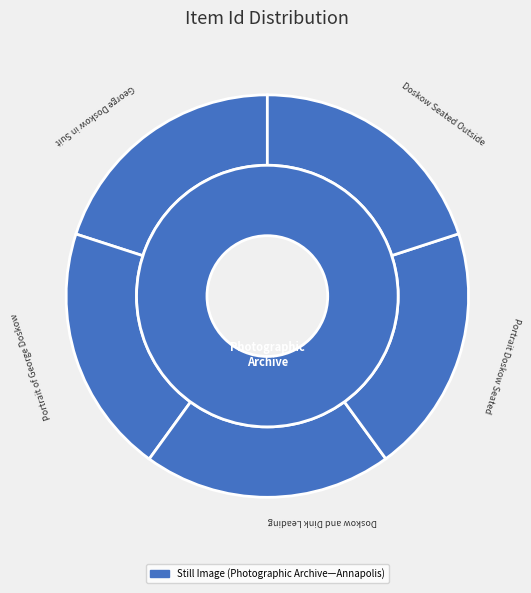

Rank the categories by value from highest to lowest.

George Doskow in Suit, Portrait of George Doskow, Doskow and Dink Leading, Portrait Doskow Seated, Doskow Seated Outside